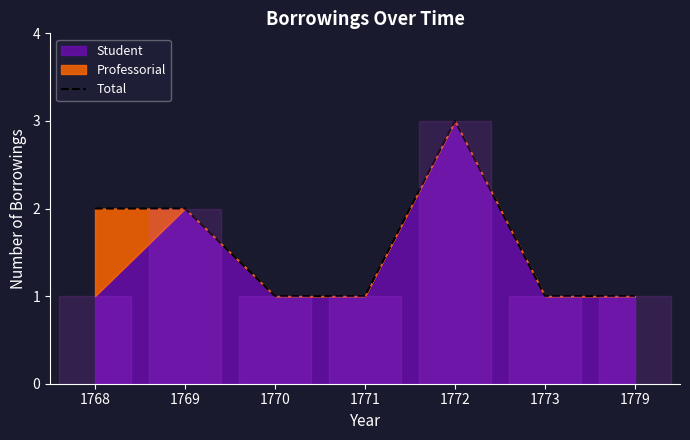

True or false: there are more than 1 points higher than both neighbors.

False